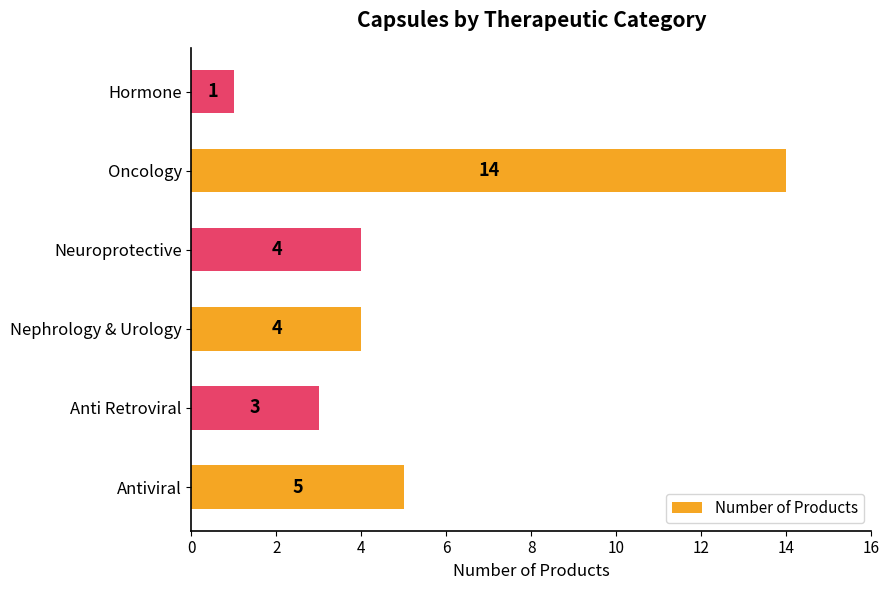

Which has a higher value, Oncology or Nephrology & Urology?

Oncology